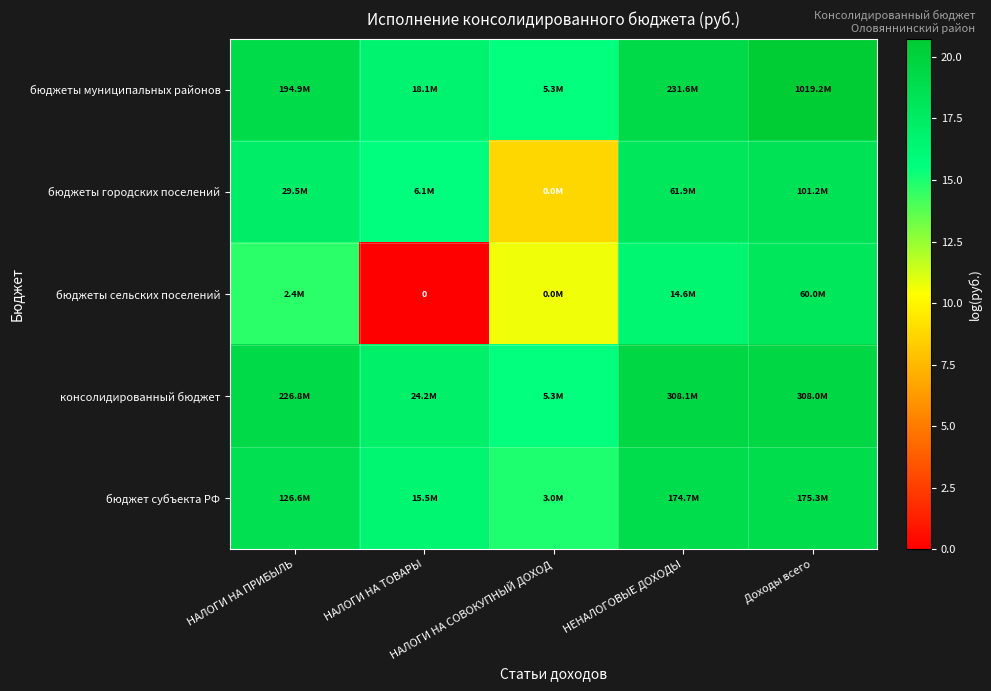

The бюджет субъекта РФ series shows 18.7 at НАЛОГИ НА ПРИБЫЛЬ. True or false?

True